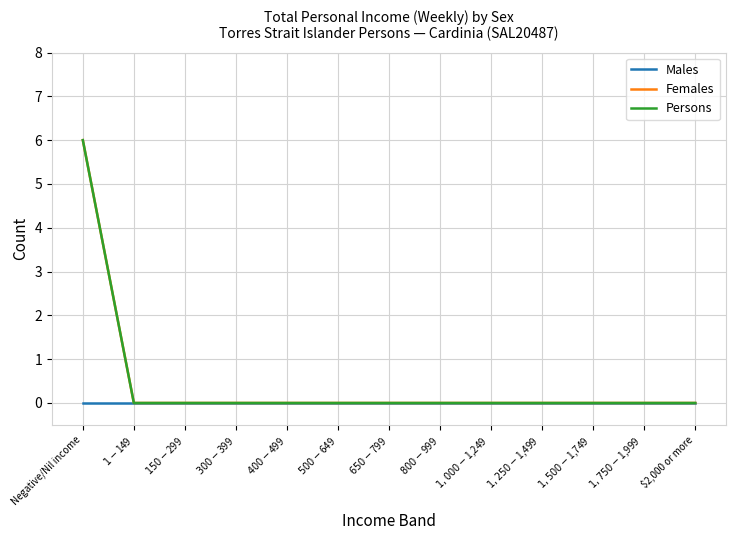

Does the chart display data point markers on the line(s)?

No